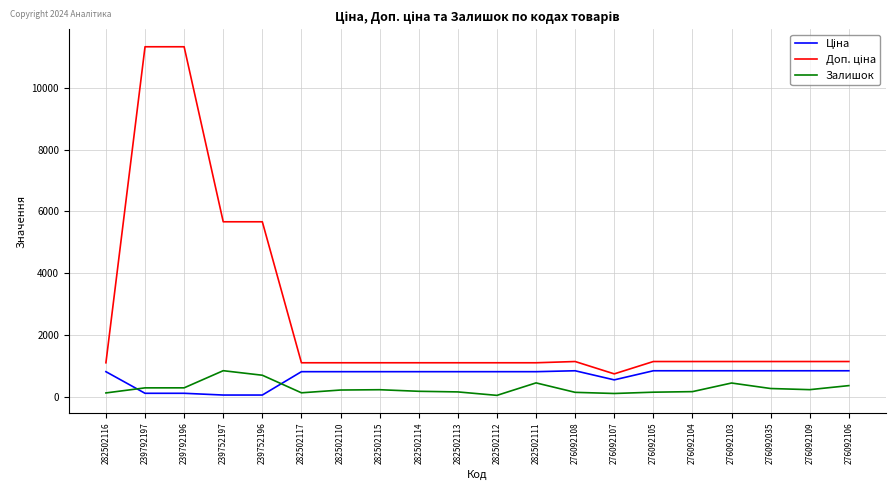

How many categories are shown in the chart?

20